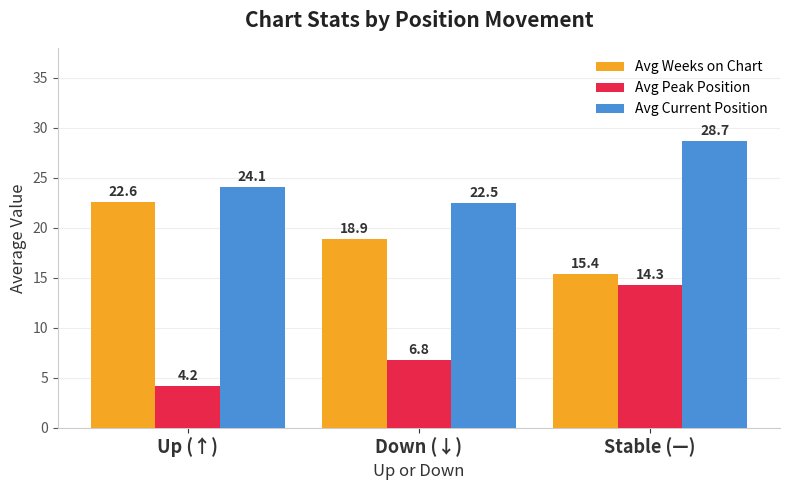

The Avg Peak Position series shows 14.3 at Stable (—). True or false?

True